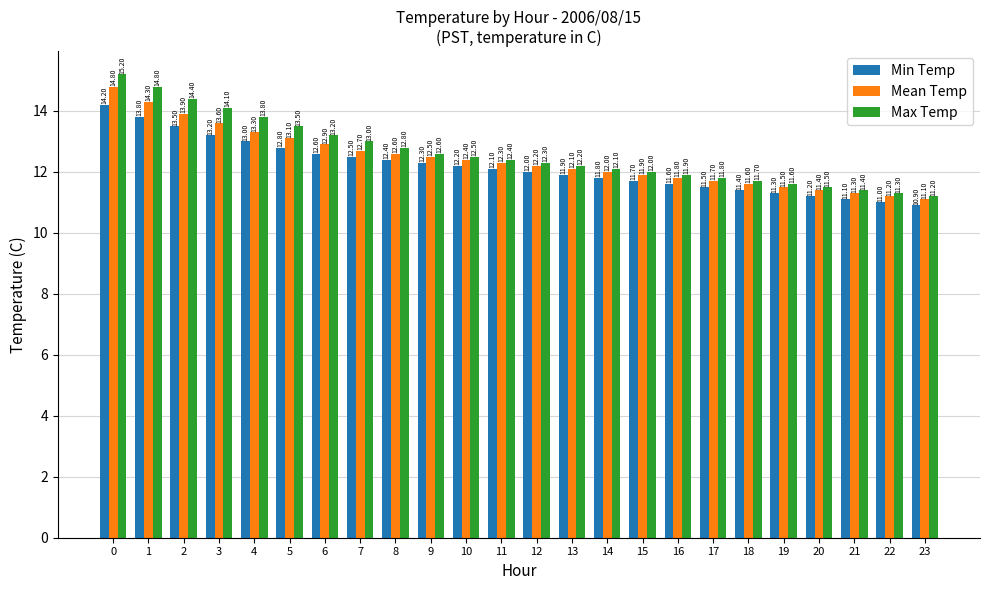

Is the value of Min Temp at 13 greater than the value of Mean Temp at 20?

Yes